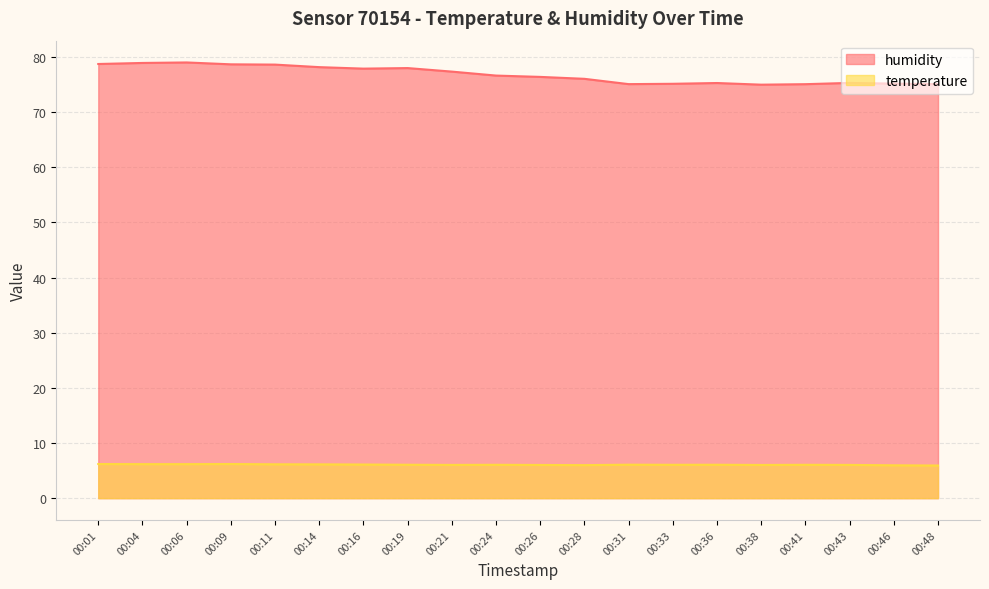

Reading left to right, what are all the values shown in this chart?

humidity: 00:01=78.8	00:04=78.9	00:06=79.0	00:09=78.7	00:11=78.6	00:14=78.2	00:16=77.9	00:19=78.0	00:21=77.4	00:24=76.7	00:26=76.4	00:28=76.1	00:31=75.1	00:33=75.2	00:36=75.3	00:38=75.0	00:41=75.1	00:43=75.3	00:46=75.2	00:48=75.1
temperature: 00:01=6.2	00:04=6.2	00:06=6.2	00:09=6.2	00:11=6.1	00:14=6.1	00:16=6.1	00:19=6.1	00:21=6.0	00:24=6.0	00:26=6.0	00:28=6.0	00:31=6.1	00:33=6.0	00:36=6.1	00:38=6.0	00:41=6.0	00:43=6.0	00:46=6.0	00:48=5.9